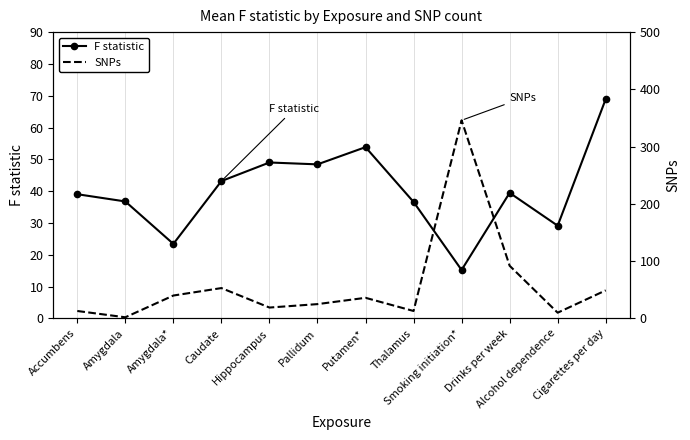

What is the label of the 3rd point from the right?

Drinks per week